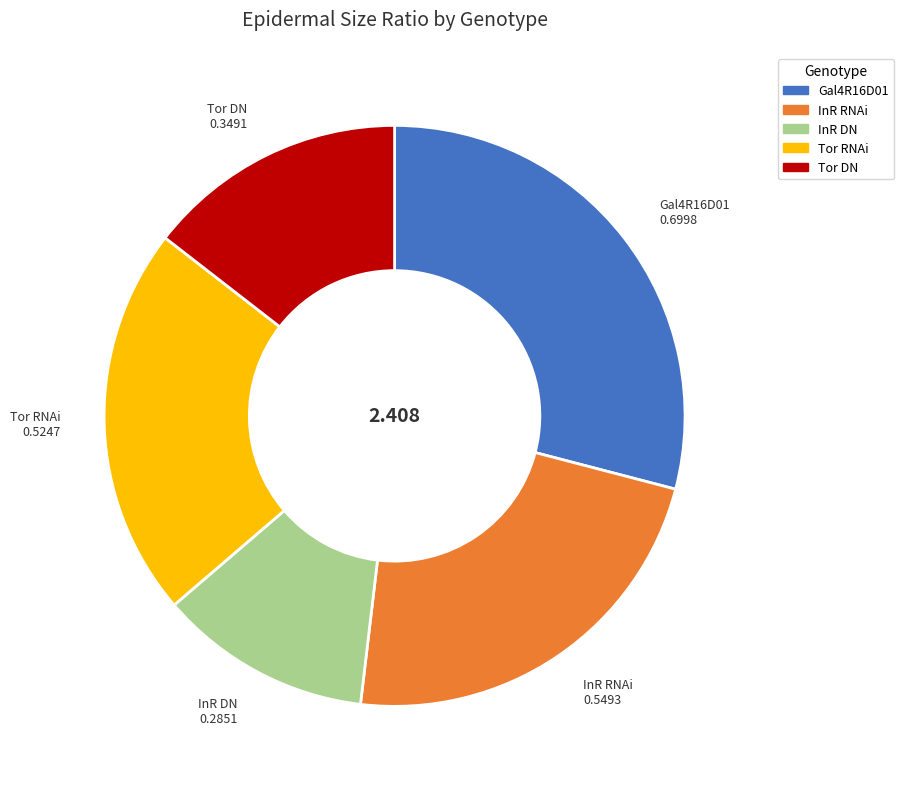

How many segments does this pie chart have?

5